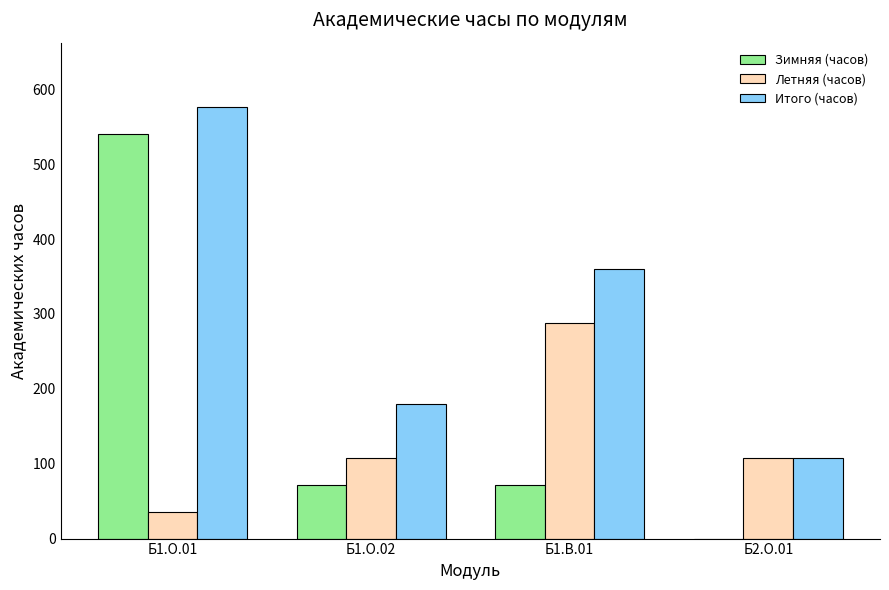

At which label does Итого (часов) reach its peak?

Б1.О.01